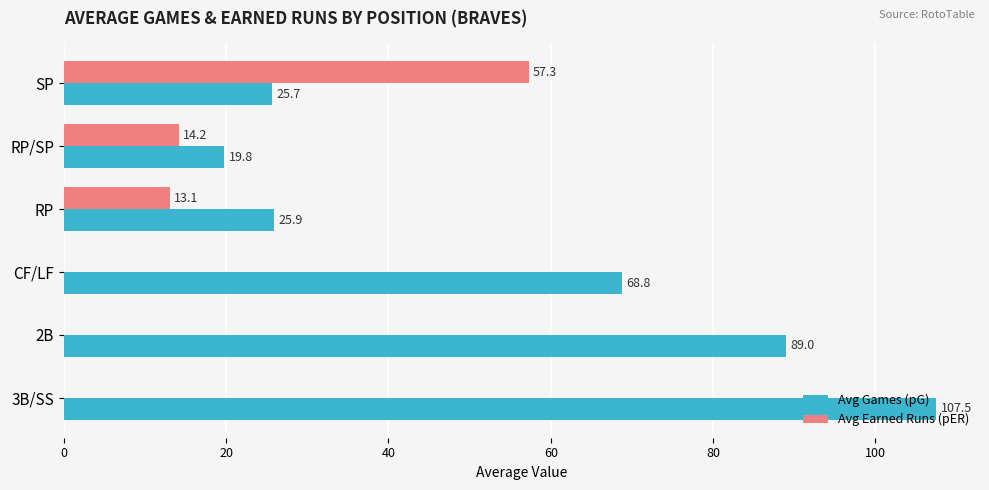

Which category has the highest value in the Avg Games (pG) series?

3B/SS